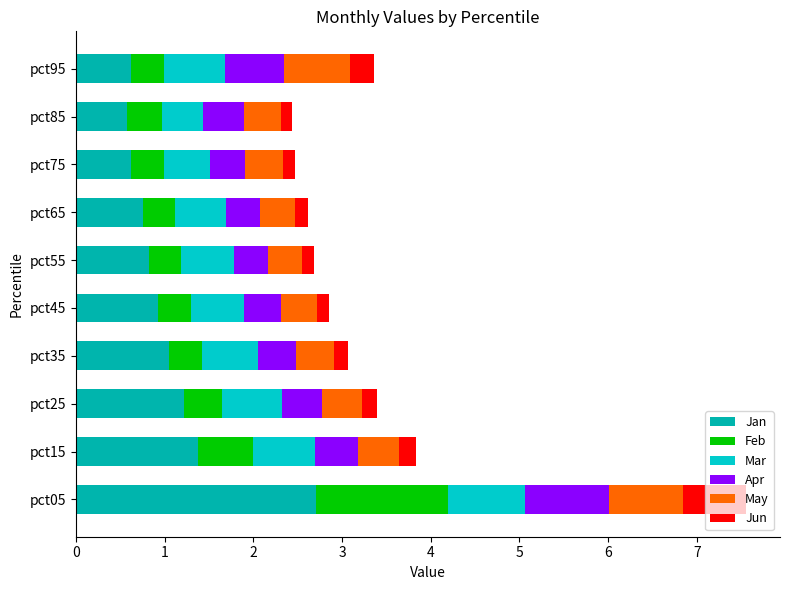

How many Mar values are between 0 and 1?

10